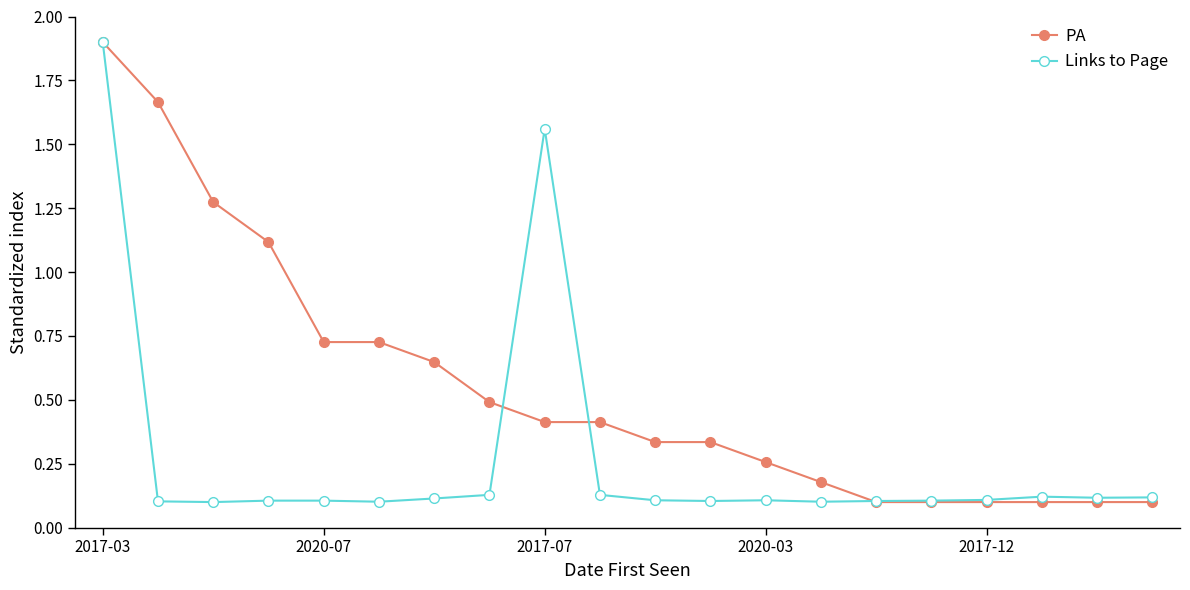

What is the highest value of the Links to Page series?

1.9